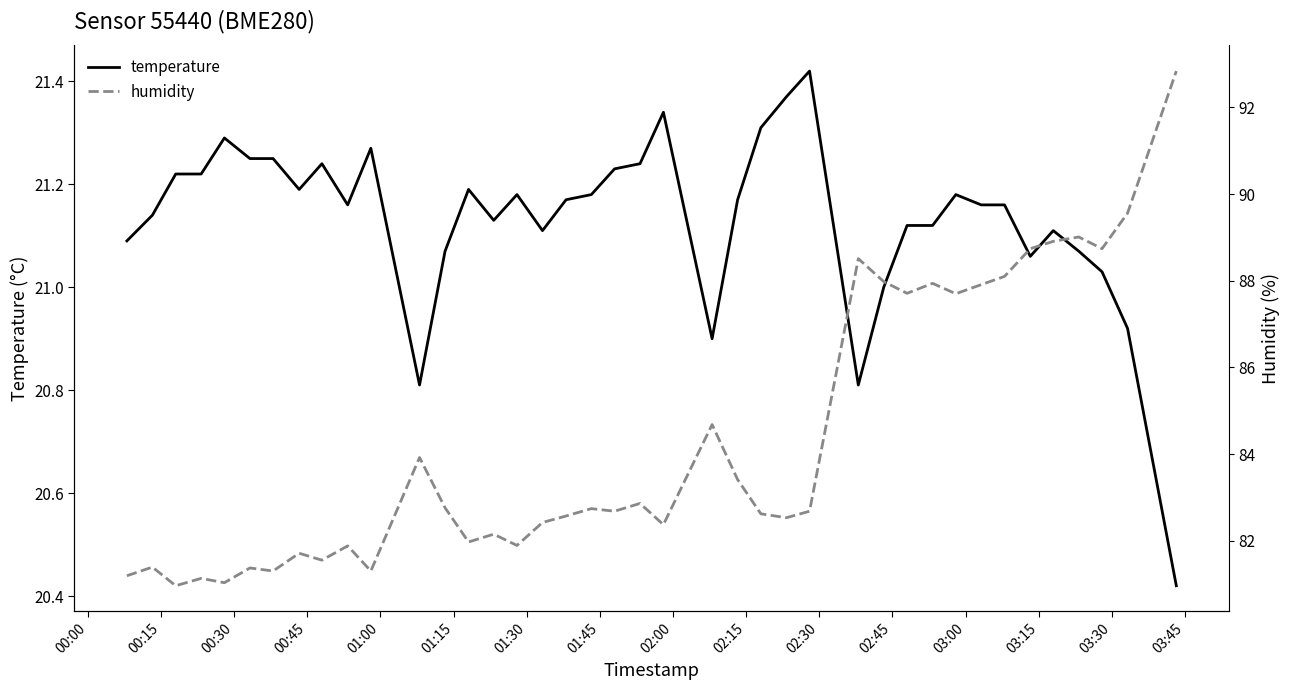

What is the difference between the maximum and second lowest values in the humidity series?

11.8